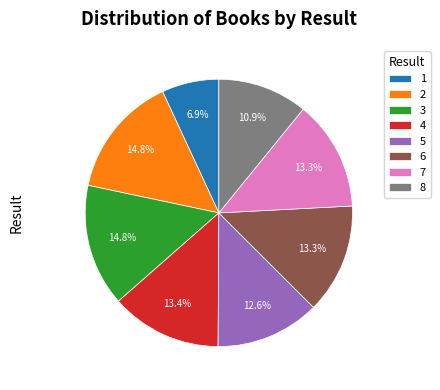

How many segments does this pie chart have?

8